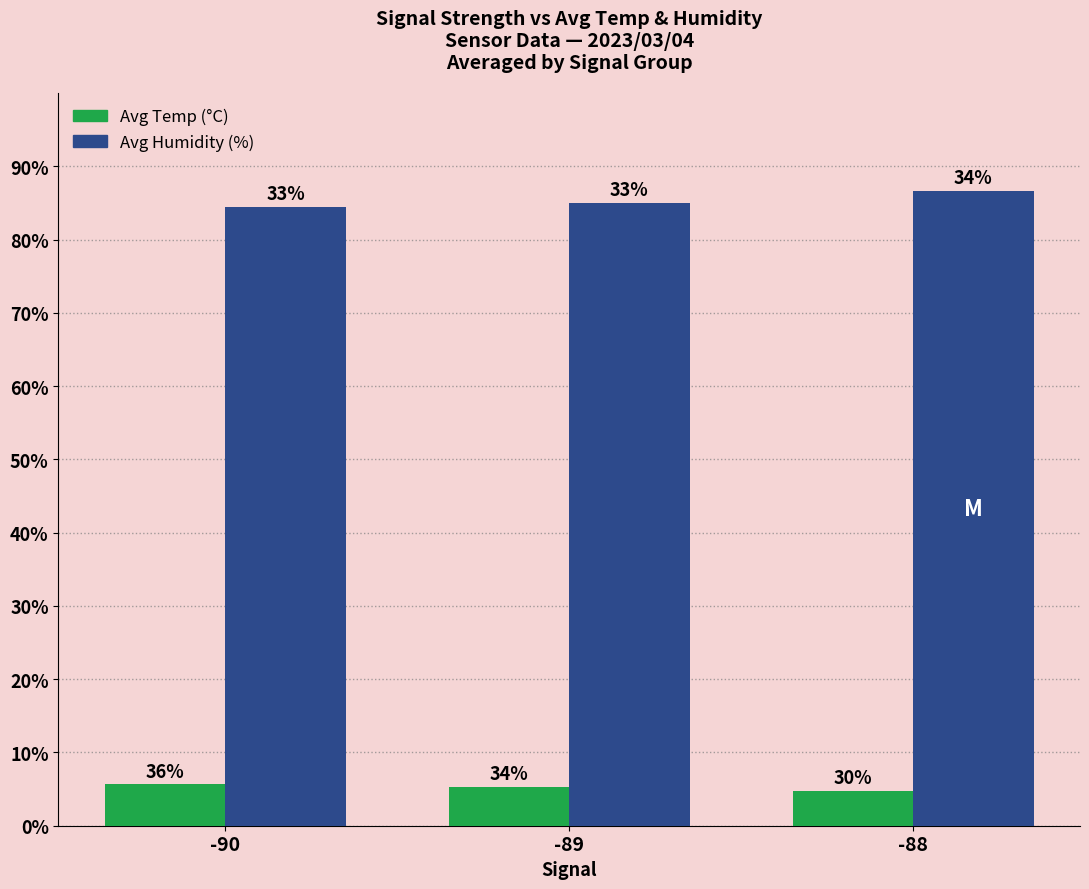

How many bars are there in total?

6